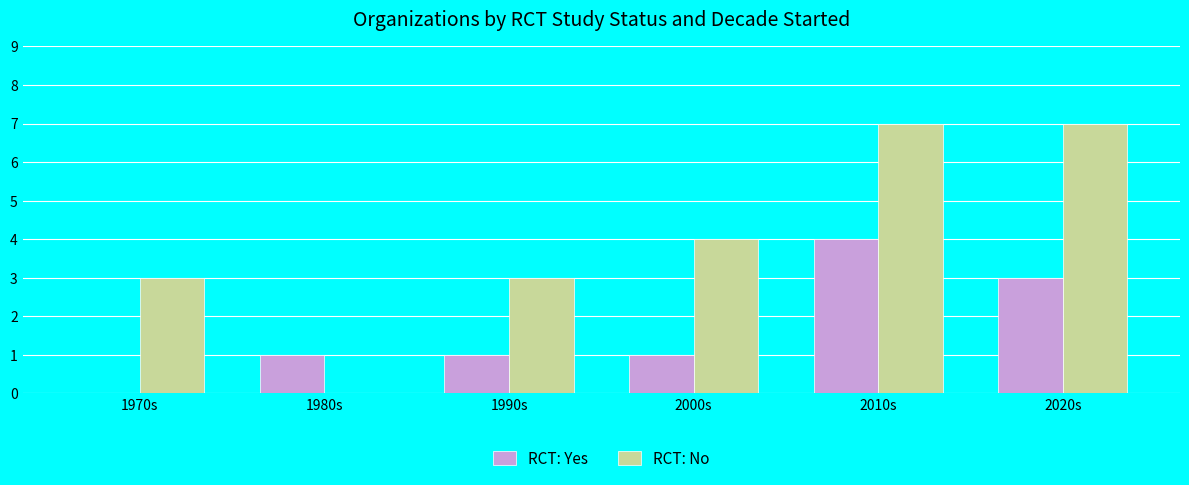

What is the spread (max minus min) of values at 1990s?

2